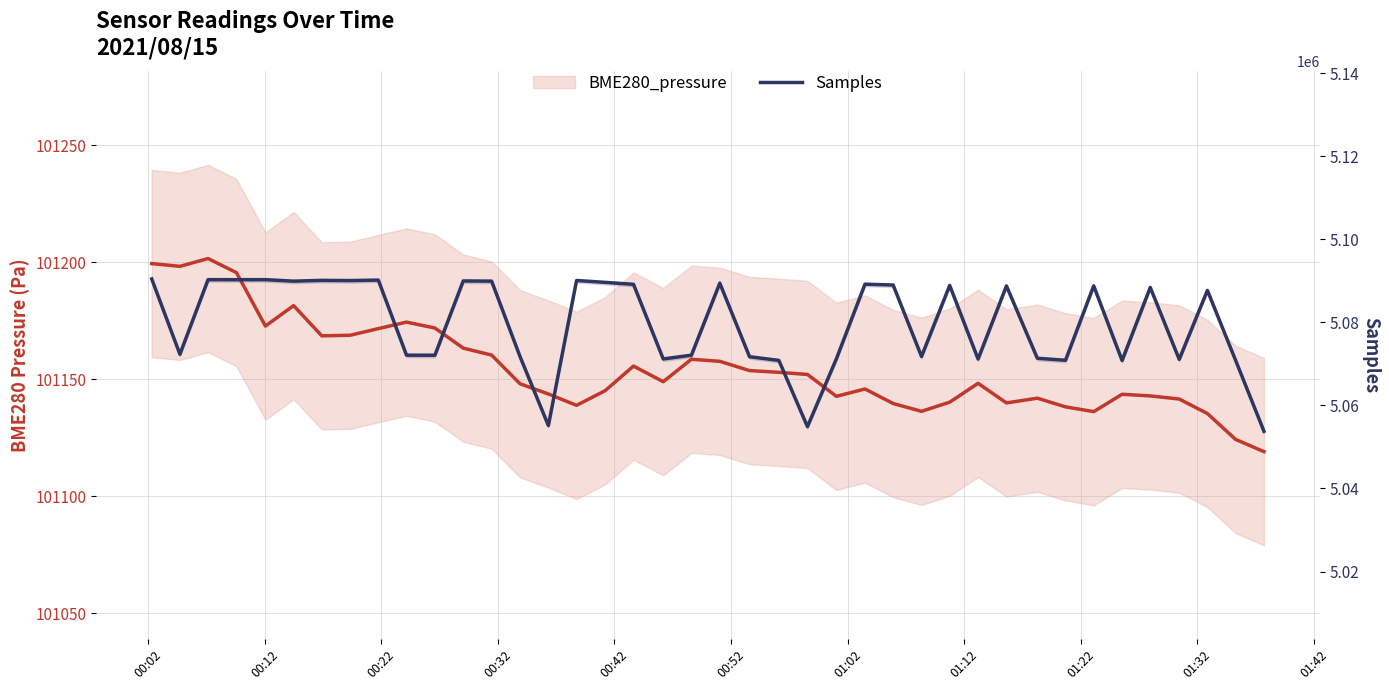

Where is the first local maximum?

00:22